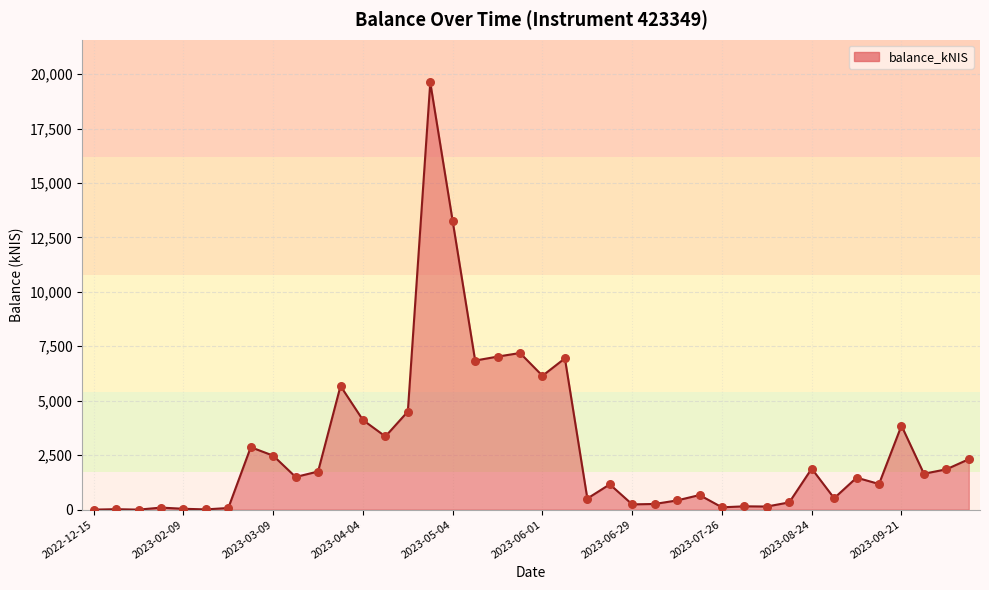

What is the greatest value displayed?

19615.6